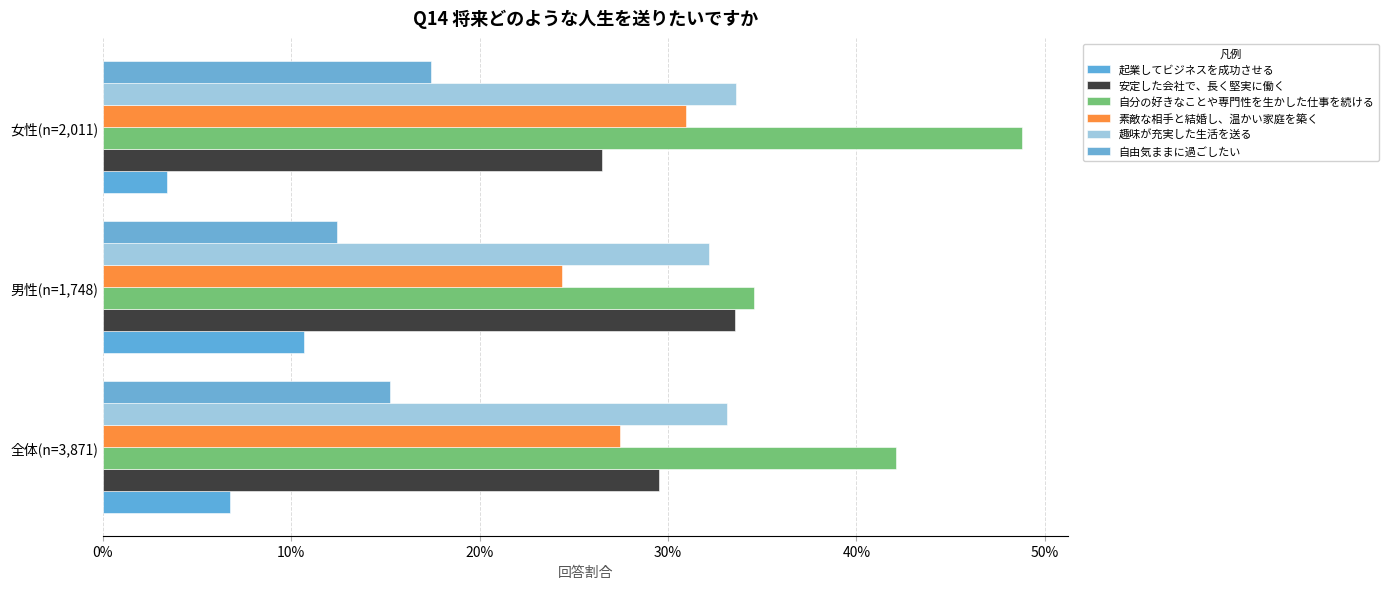

Rank the categories by 起業してビジネスを成功させる value from lowest to highest.

女性(n=2,011), 全体(n=3,871), 男性(n=1,748)